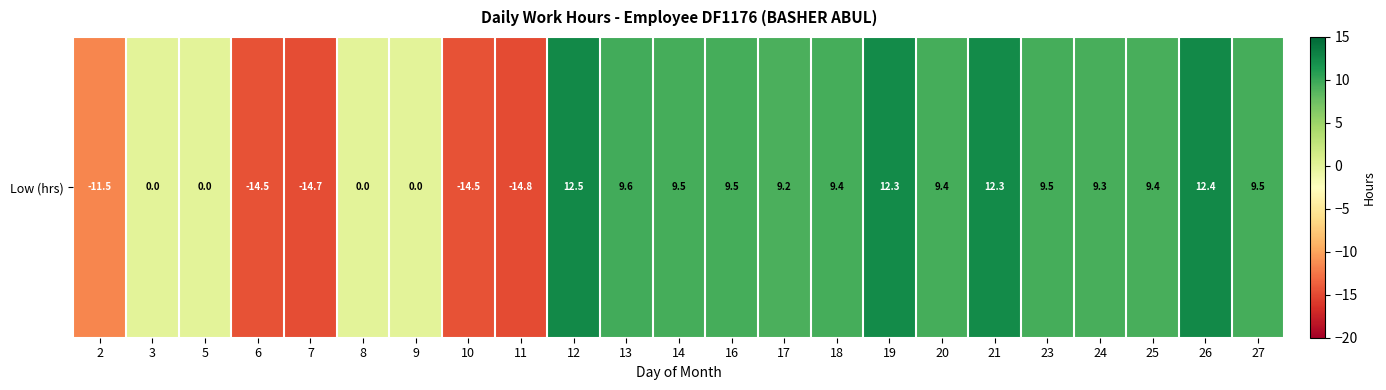

At which label is the value closest to -1?

3